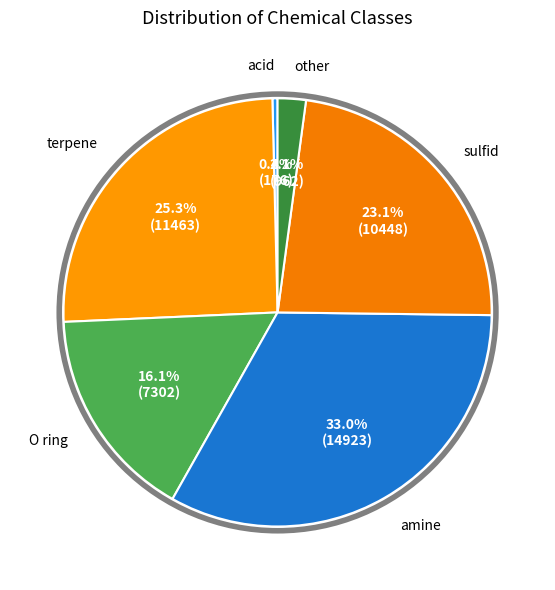

How many segments does this pie chart have?

6